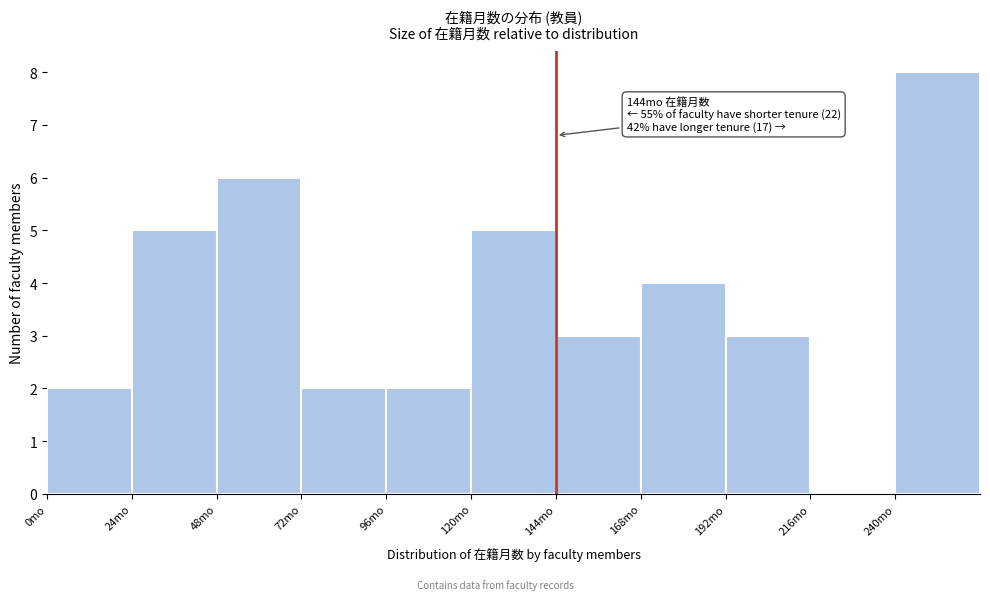

Over which range of the x-axis is the bar tallest?

240 to 264